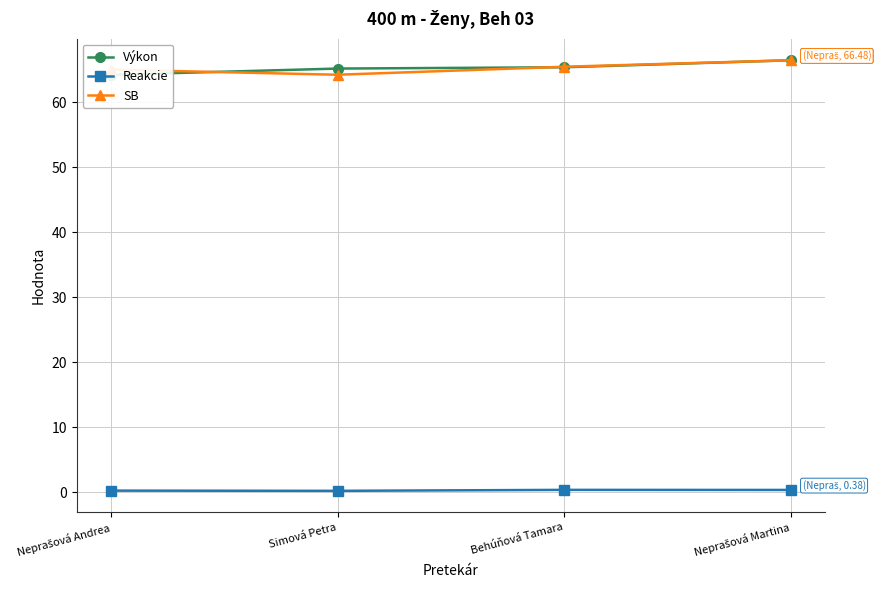

What is the lowest value of the Reakcie series?

0.2